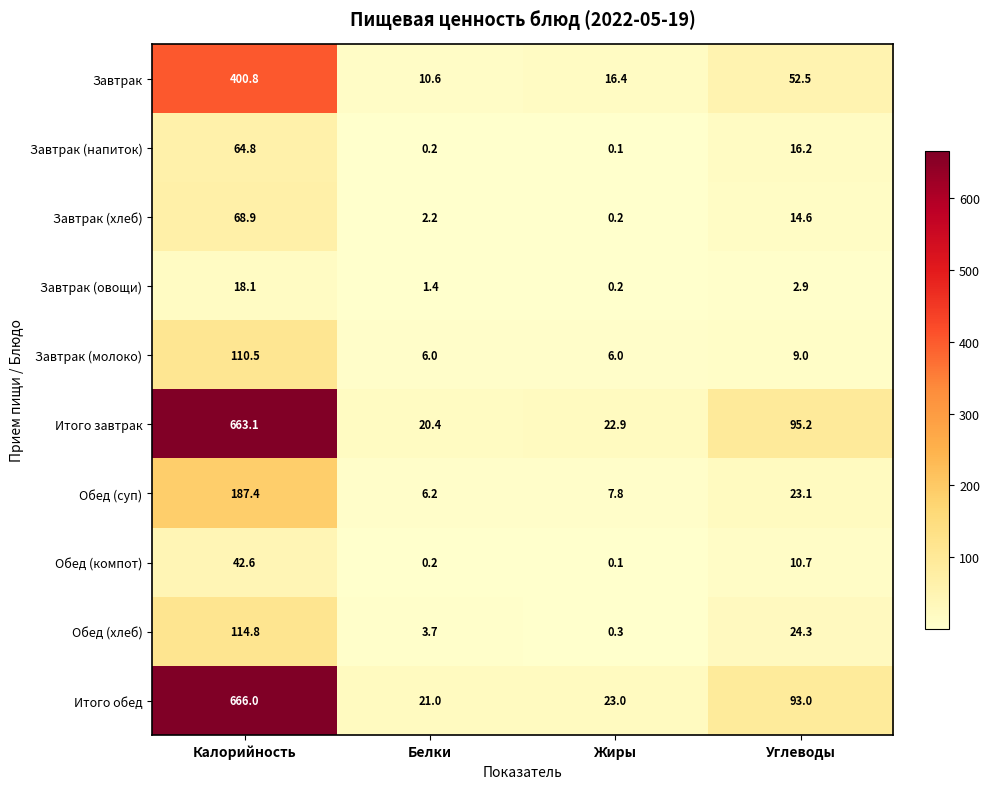

The Завтрак (овощи) series shows 2.9 at Углеводы. True or false?

True